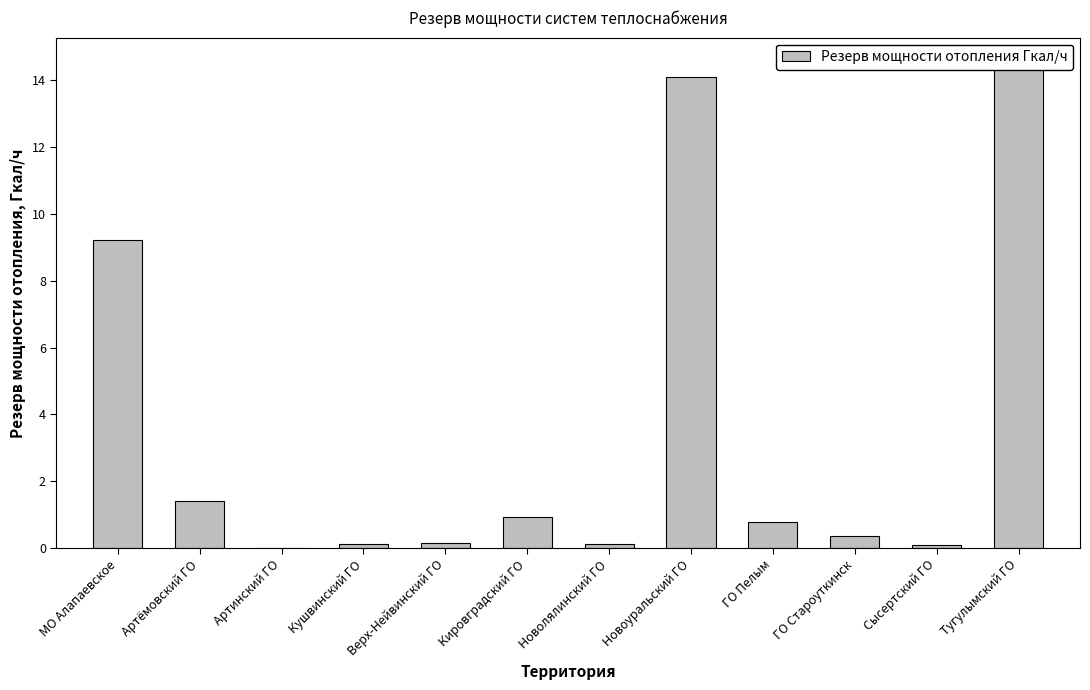

How many bars are there in total?

12